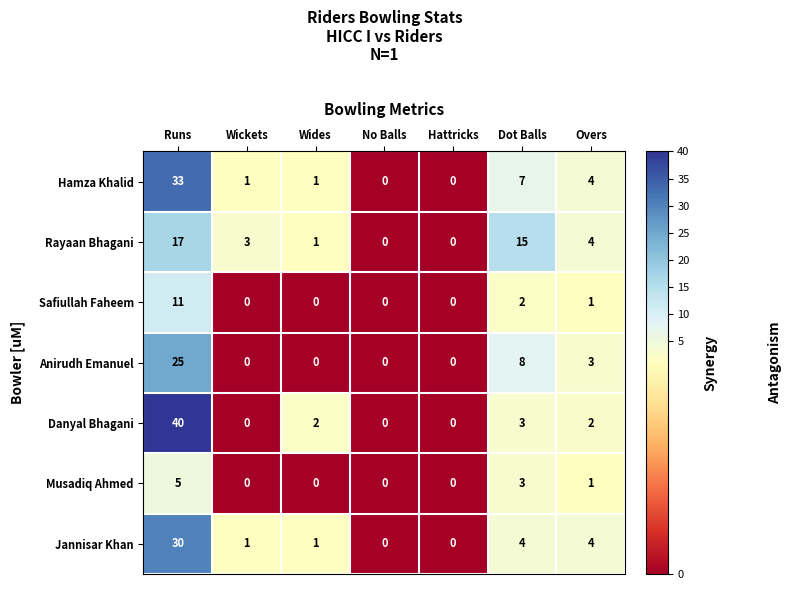

Which category has the highest value in the Danyal Bhagani series?

Runs